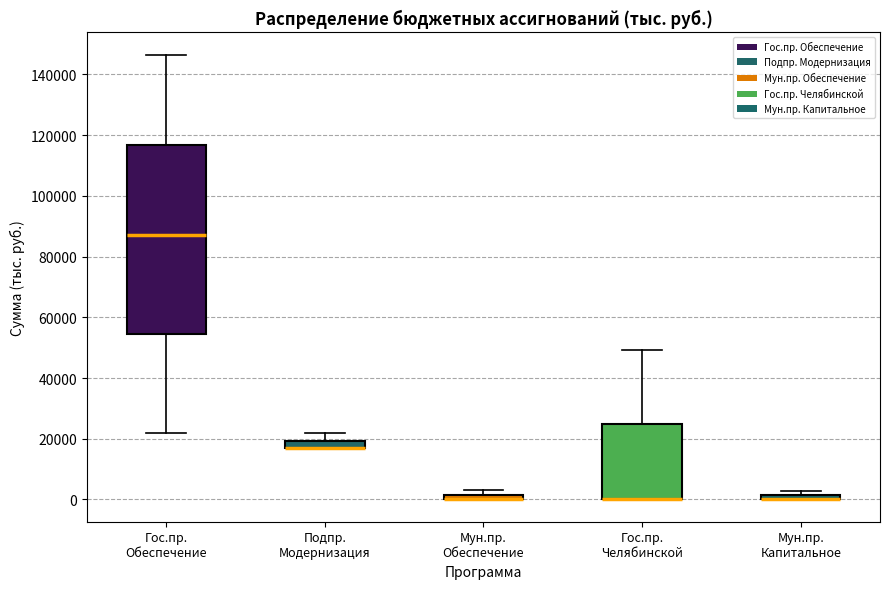

Which box is the tallest, from its lower edge to its upper edge?

Гос.пр. Обеспечение